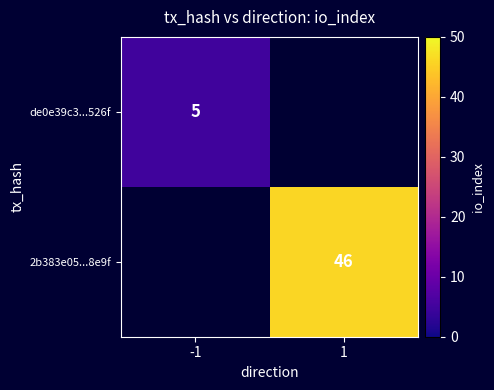

The value of de0e39c3...526f at -1 is 5. True or false?

True